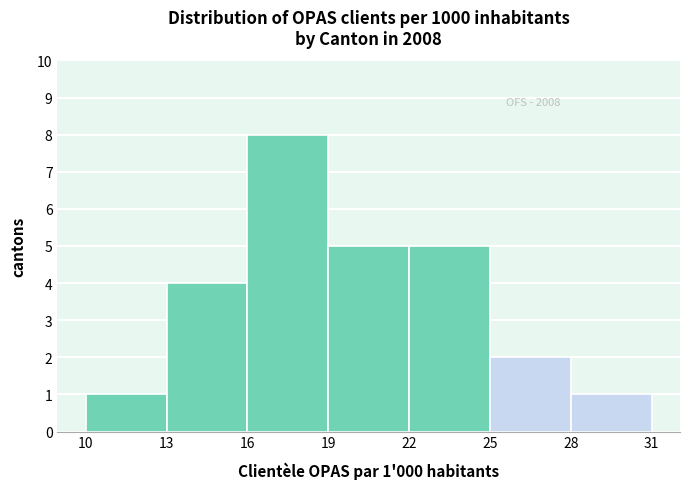

Over which range of the x-axis is the bar tallest?

16 to 19